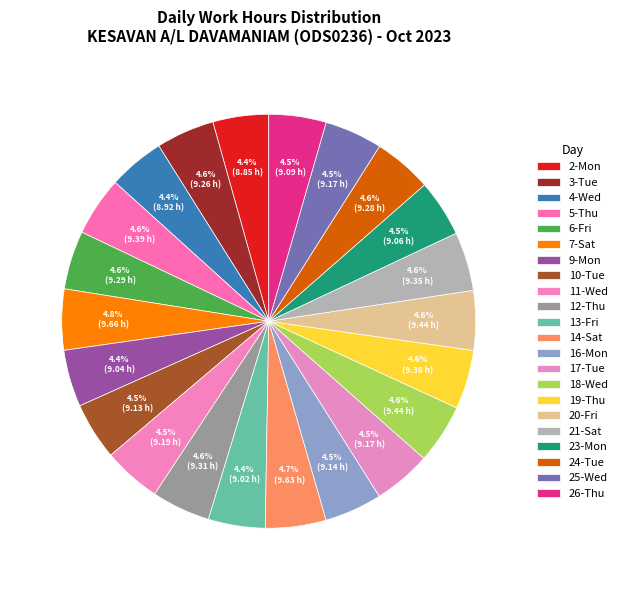

Which category has the biggest portion of the pie?

7-Sat